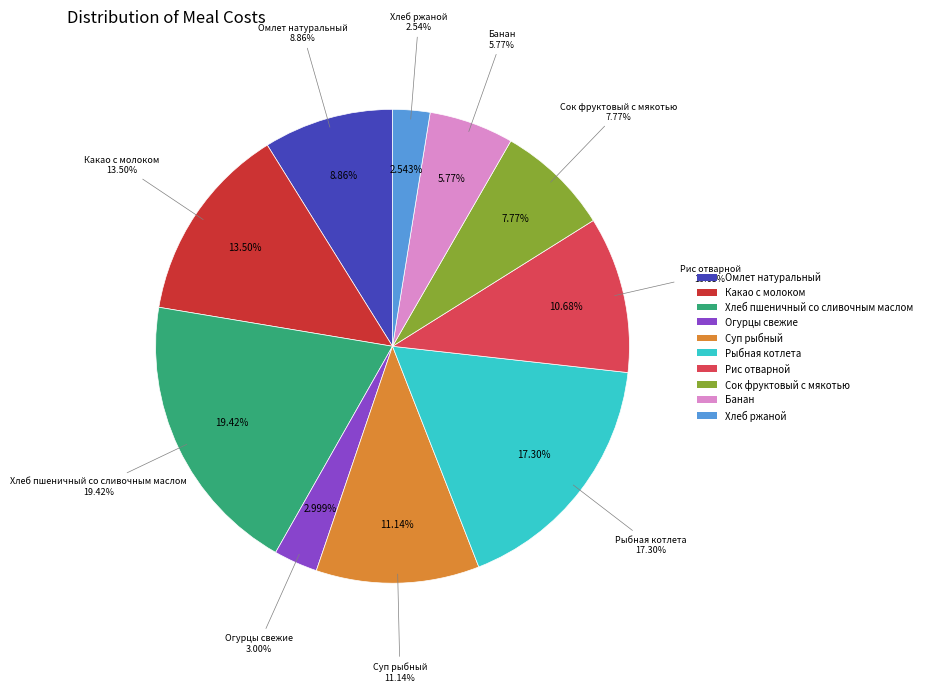

Combined, do Хлеб пшеничный со сливочным маслом and Рыбная котлета account for over 50%?

No